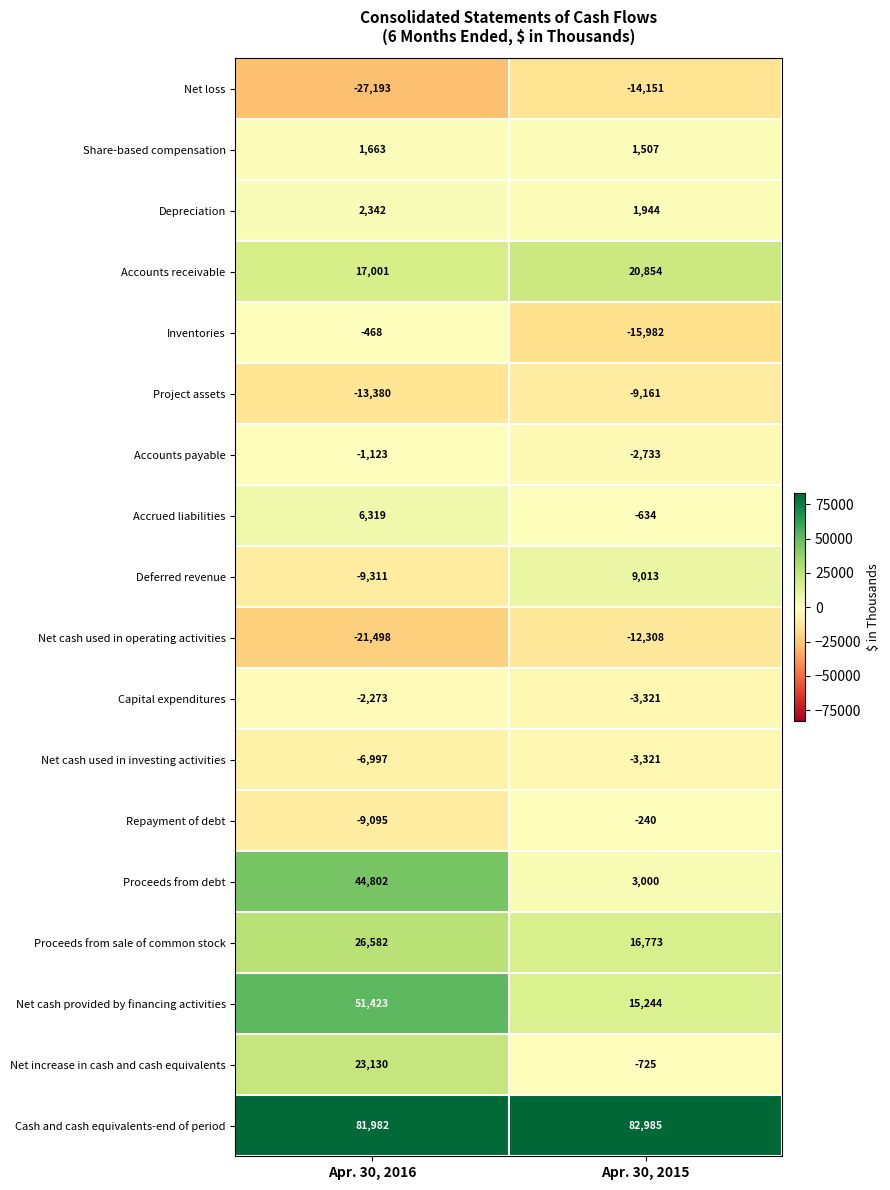

The value of Proceeds from debt at Apr. 30, 2016 is 13741. True or false?

False